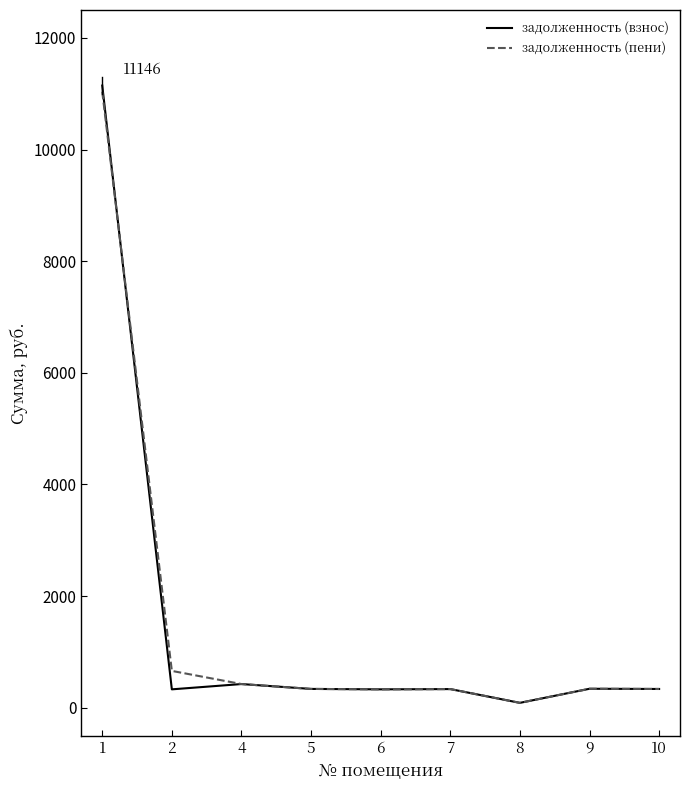

Which series has the largest range (max minus min)?

задолженность (взнос)